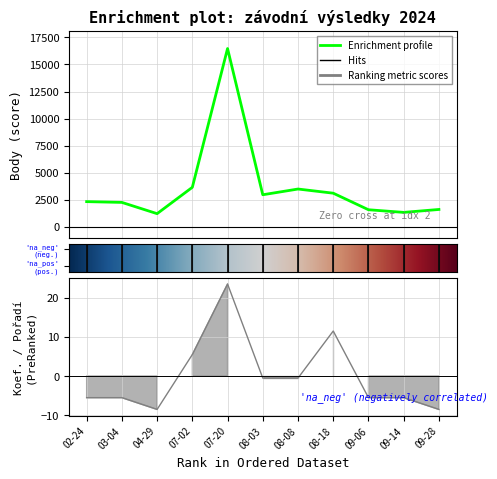

Is this an area chart (filled region under the line)?

No